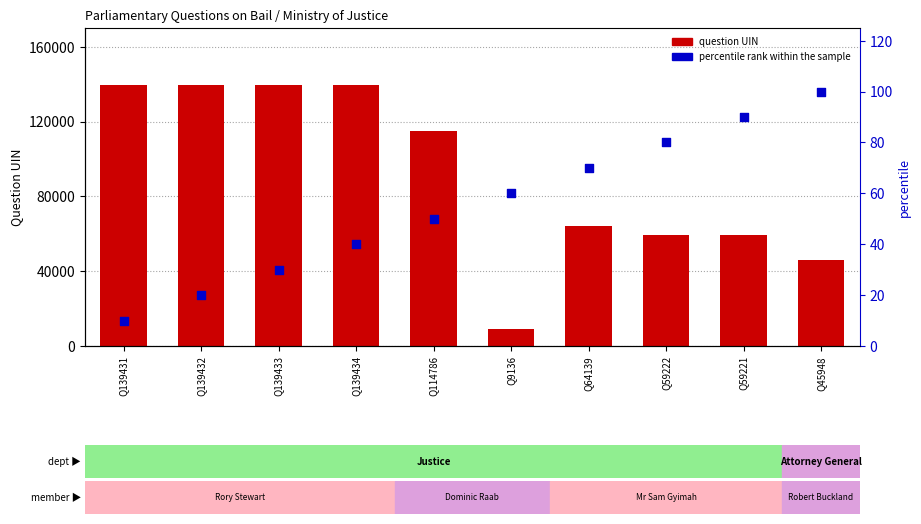

At which category is the sum across all series the highest?

Q139434